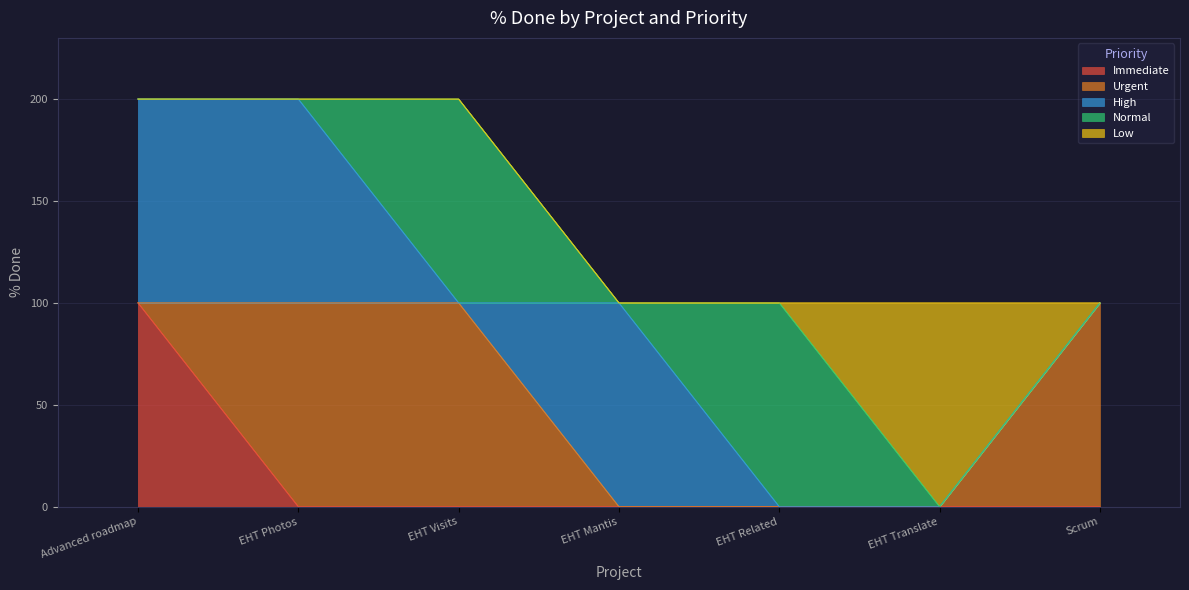

At which label does Urgent reach its peak?

EHT Photos